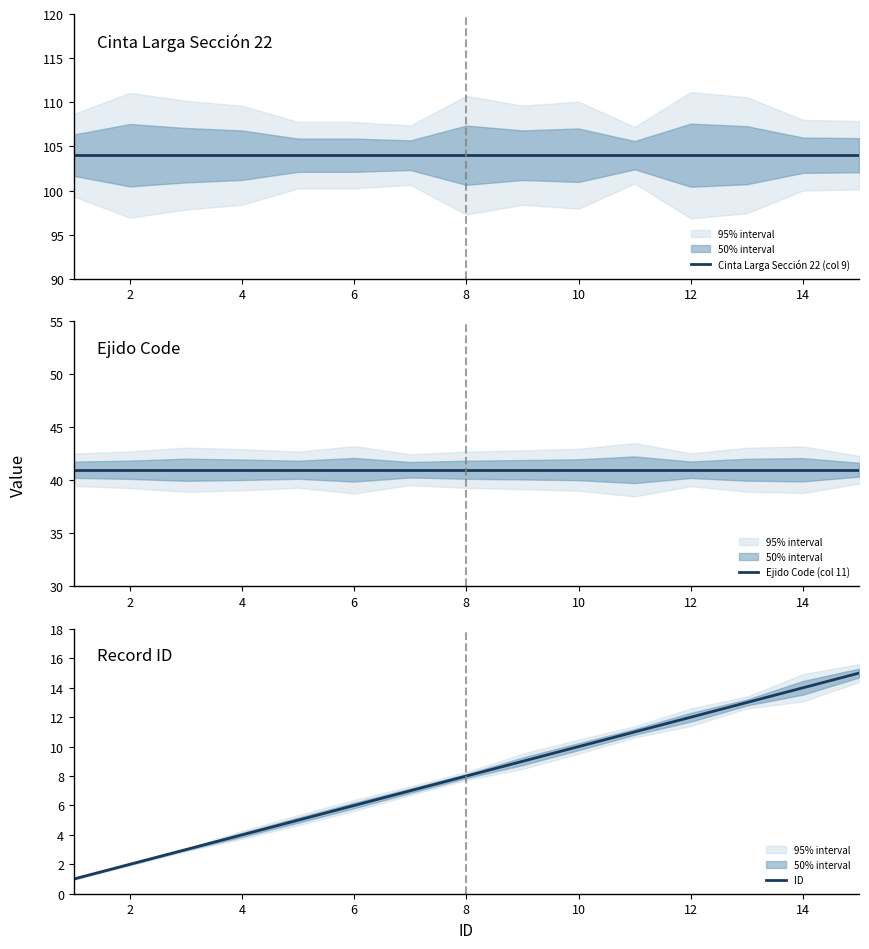

True or false: Cinta Larga Sección 22 (col 9) and Ejido Code (col 11) cross at least once.

False